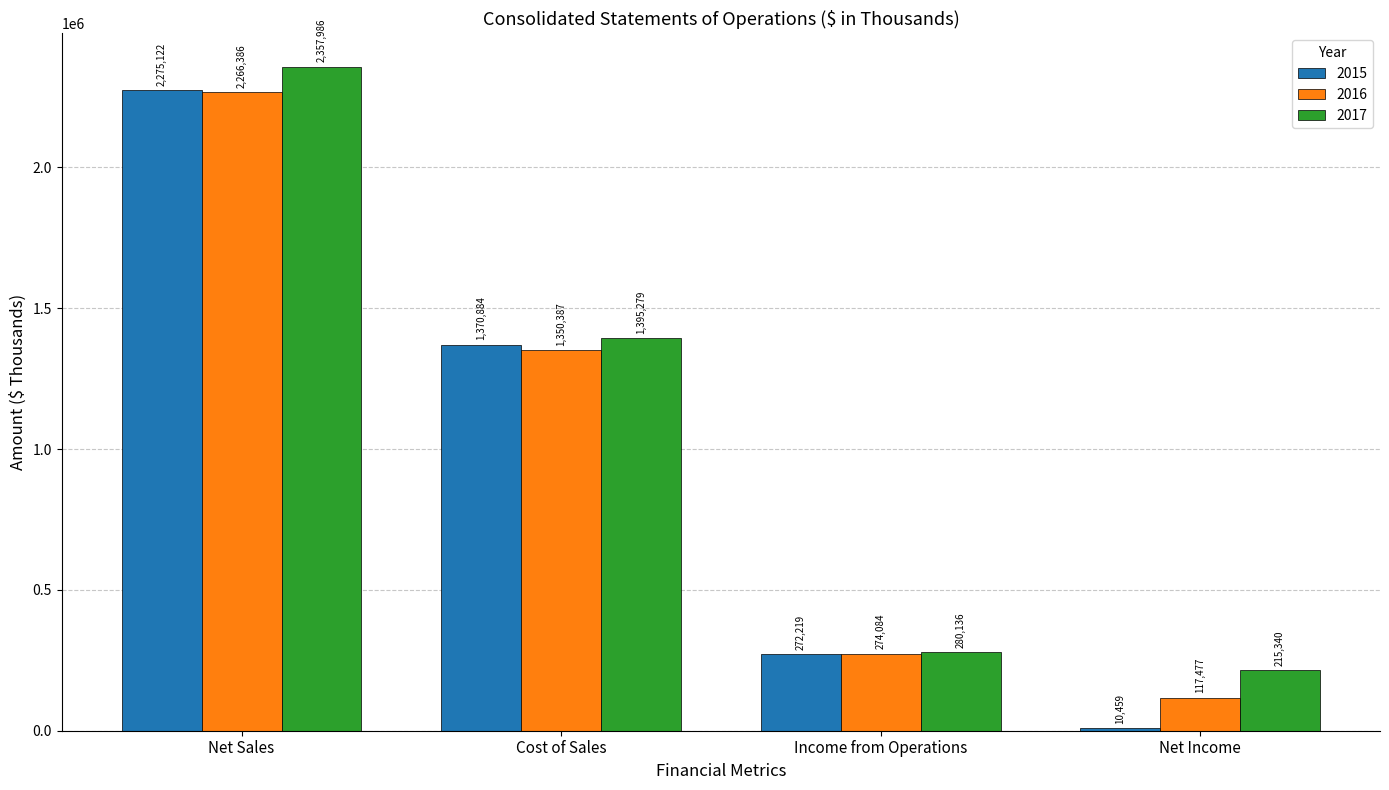

What is the smallest value displayed?

10459